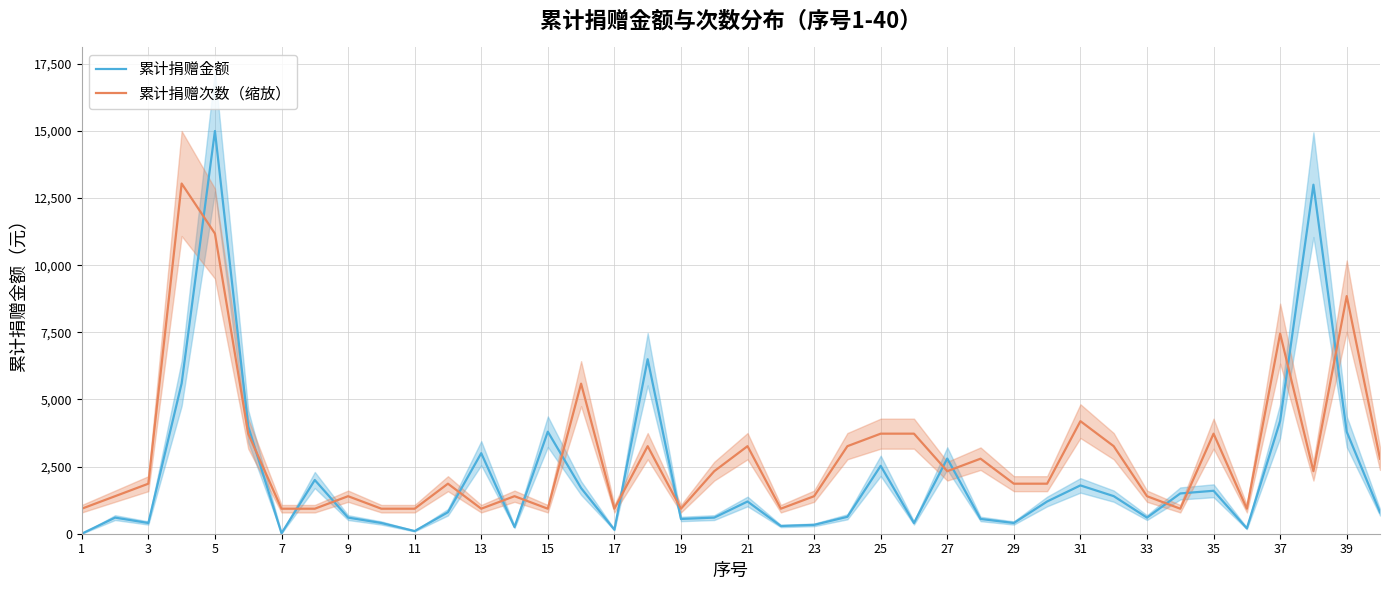

What is the greatest value displayed?

15000.0